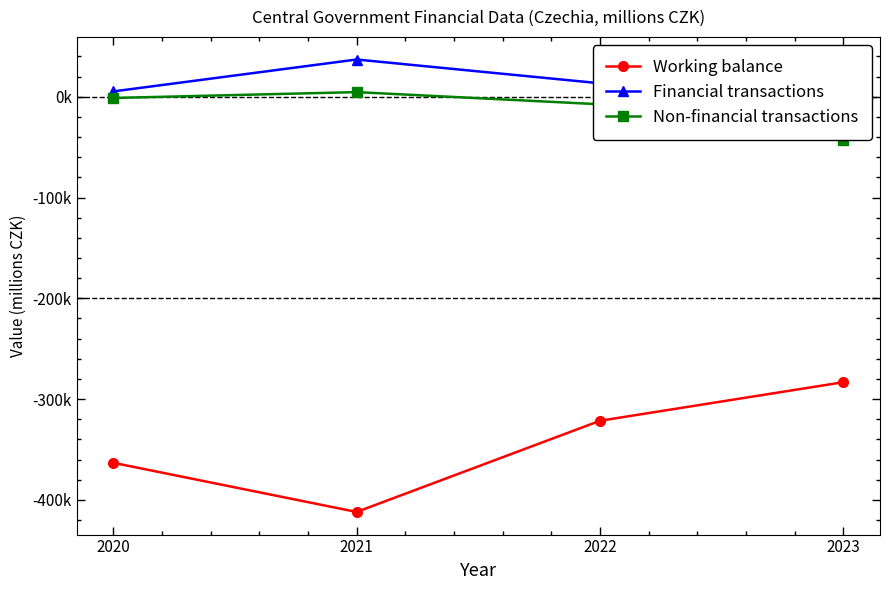

At which category is the sum across all series the highest?

2022